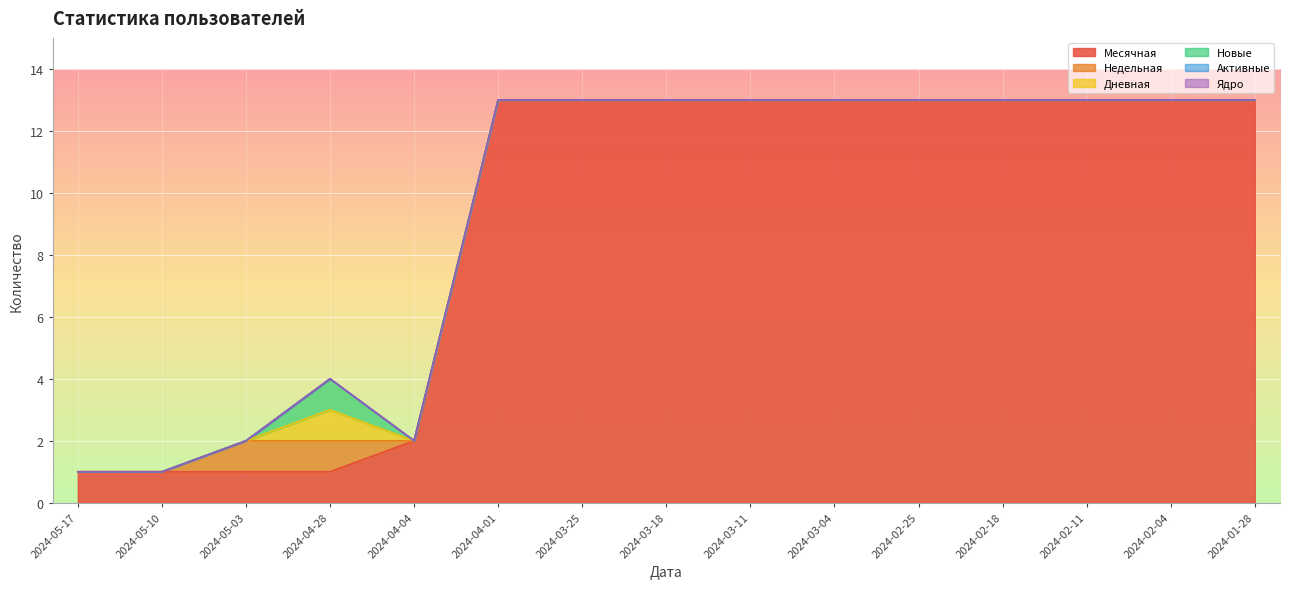

Reading left to right, transcribe all the data shown in this chart.

Месячная: 1	1	1	1	2	13	13	13	13	13	13	13	13	13	13
Недельная: 0	0	1	1	0	0	0	0	0	0	0	0	0	0	0
Дневная: 0	0	0	1	0	0	0	0	0	0	0	0	0	0	0
Новые: 0	0	0	1	0	0	0	0	0	0	0	0	0	0	0
Активные: 0	0	0	0	0	0	0	0	0	0	0	0	0	0	0
Ядро: 0	0	0	0	0	0	0	0	0	0	0	0	0	0	0